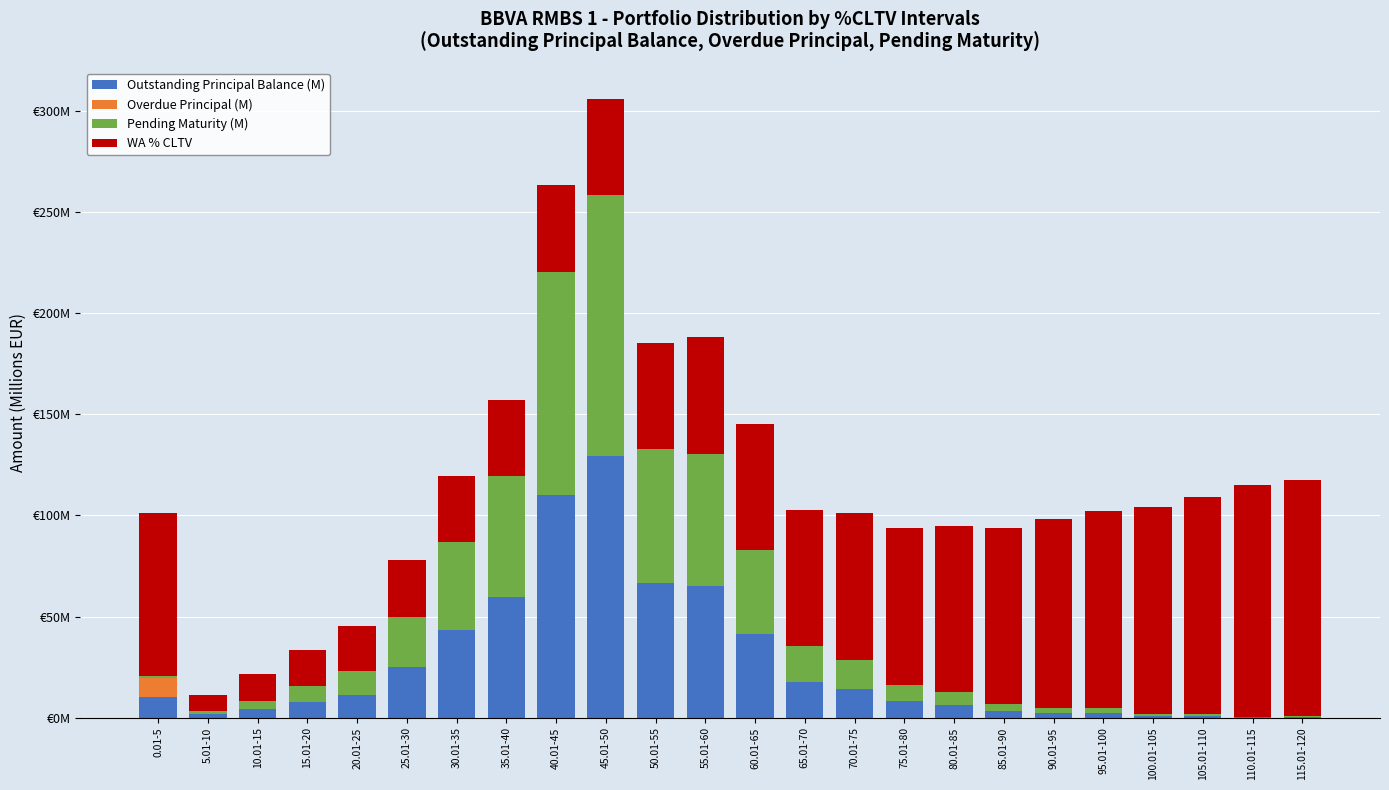

Are the bars grouped side by side (vs. stacked)?

No